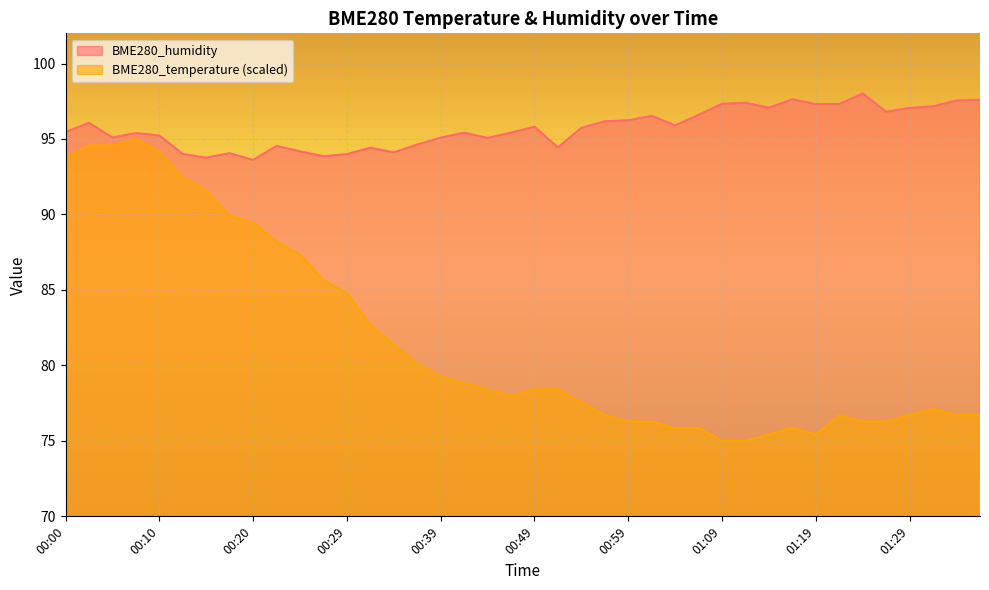

Reading left to right, extract all data points from this chart.

BME280_temperature: 93.7	94.6	94.6	95.0	94.1	92.4	91.6	89.9	89.5	88.2	87.3	85.6	84.8	82.7	81.4	80.1	79.3	78.8	78.4	78.0	78.4	78.4	77.6	76.7	76.3	76.3	75.9	75.9	75.0	75.0	75.4	75.9	75.4	76.7	76.3	76.3	76.7	77.1	76.7	76.7
BME280_humidity: 95.5	96.1	95.1	95.4	95.2	94.0	93.8	94.1	93.6	94.5	94.2	93.9	94.0	94.4	94.1	94.6	95.1	95.4	95.1	95.4	95.8	94.4	95.7	96.2	96.2	96.5	95.9	96.6	97.3	97.4	97.1	97.6	97.3	97.3	98.0	96.8	97.1	97.2	97.5	97.6